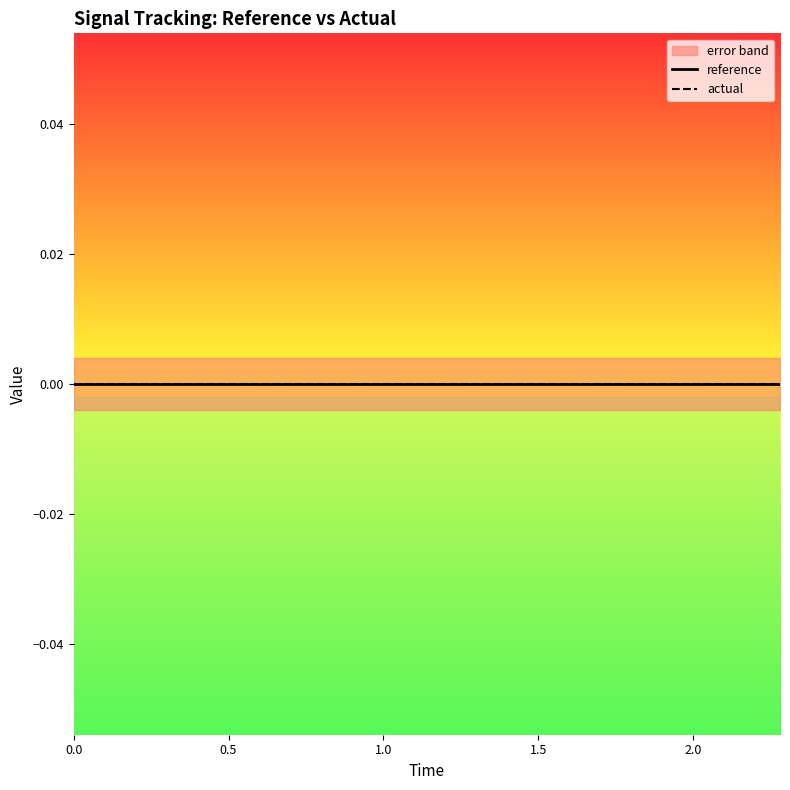

Rank the categories by low value from lowest to highest.

0, 1, 2, 3, 4, 5, 6, 7, 8, 9, 10, 11, 12, 13, 14, 15, 16, 17, 18, 19